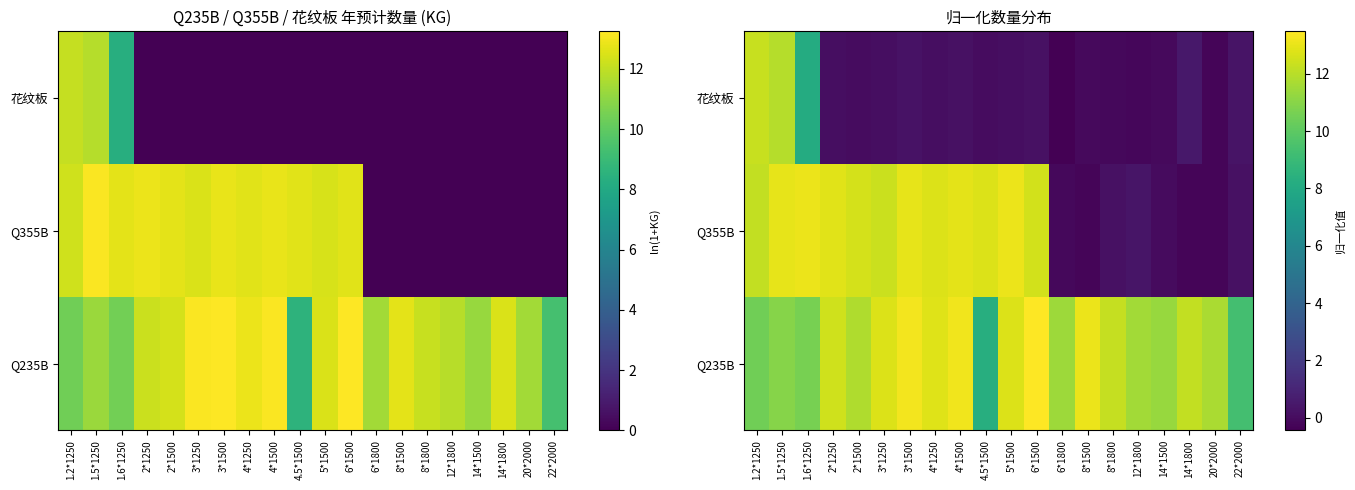

Which has a higher value, 1.2*1250 or 2*1250?

2*1250